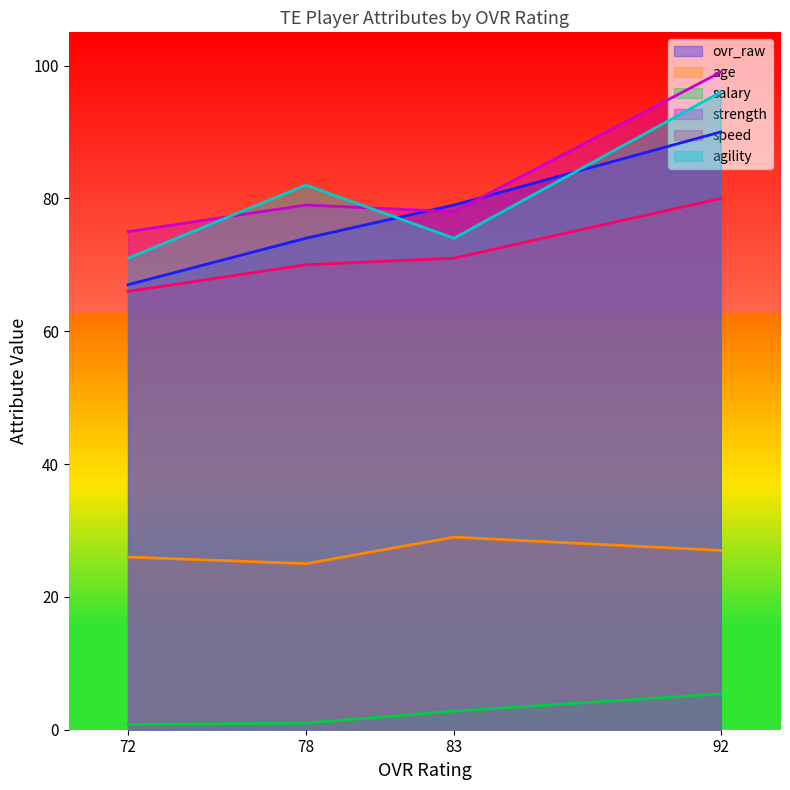

Rank the categories by strength value from lowest to highest.

72, 83, 78, 92